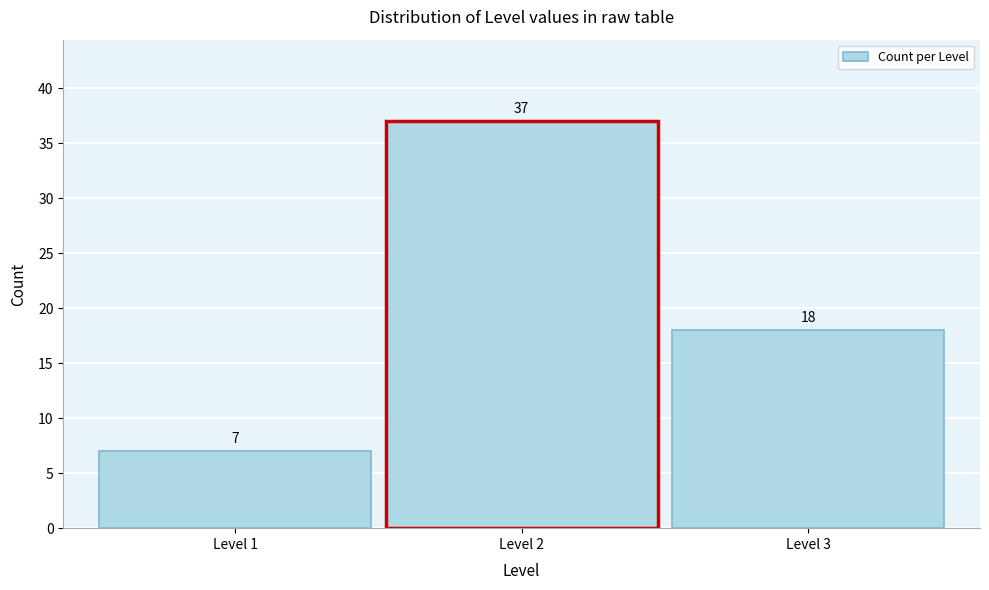

How tall is the bar that spans 0.5 to 1.5 on the x-axis?

7